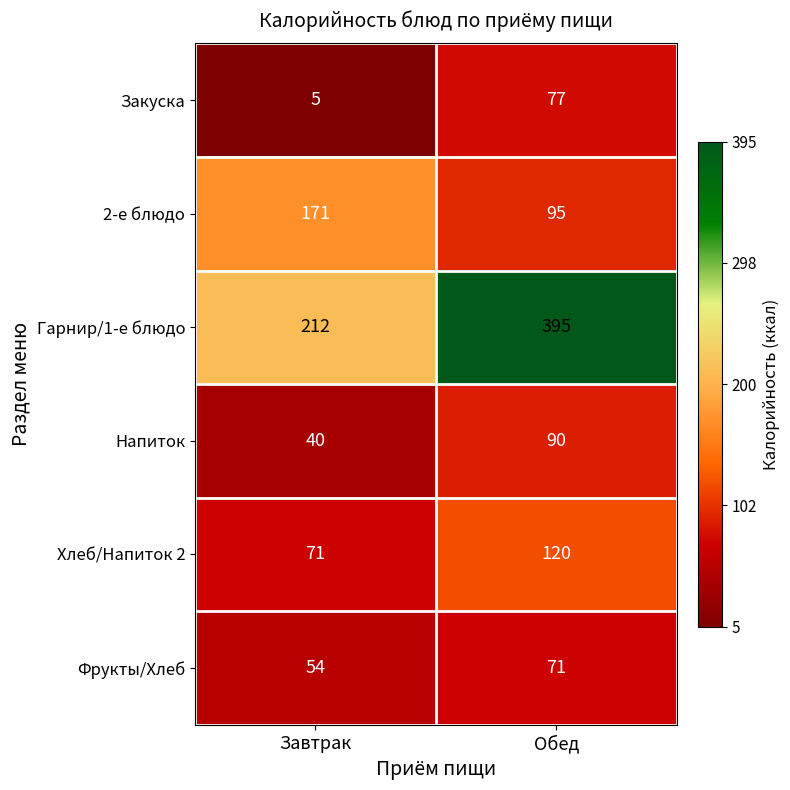

At which label is Фрукты/Хлеб closest to 62?

Завтрак